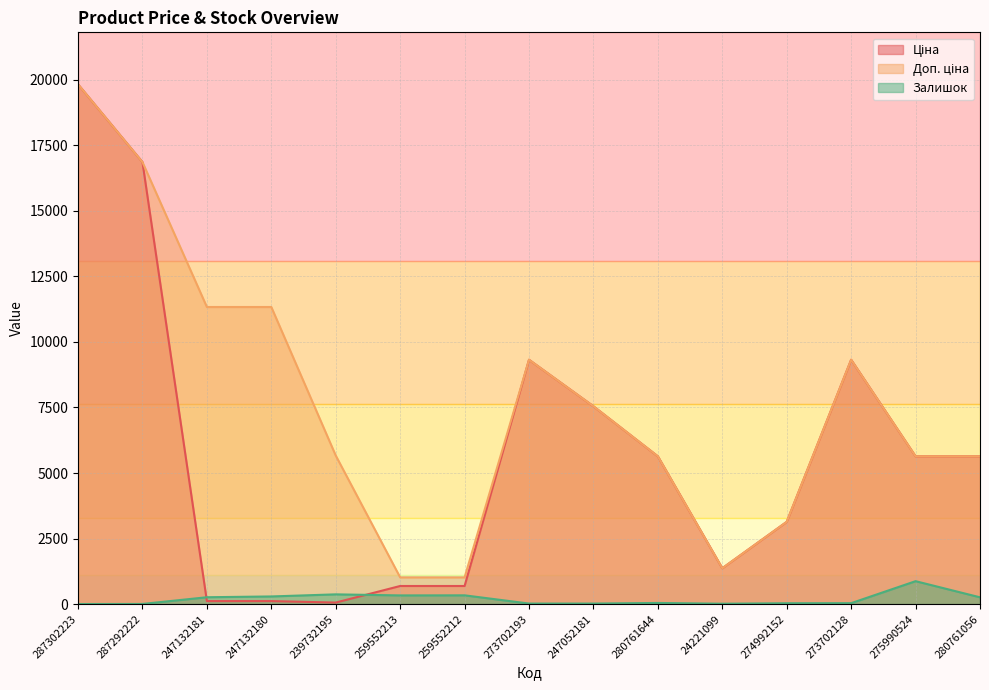

What is the value of the Доп. ціна point at the 3rd from the left?

11334.0